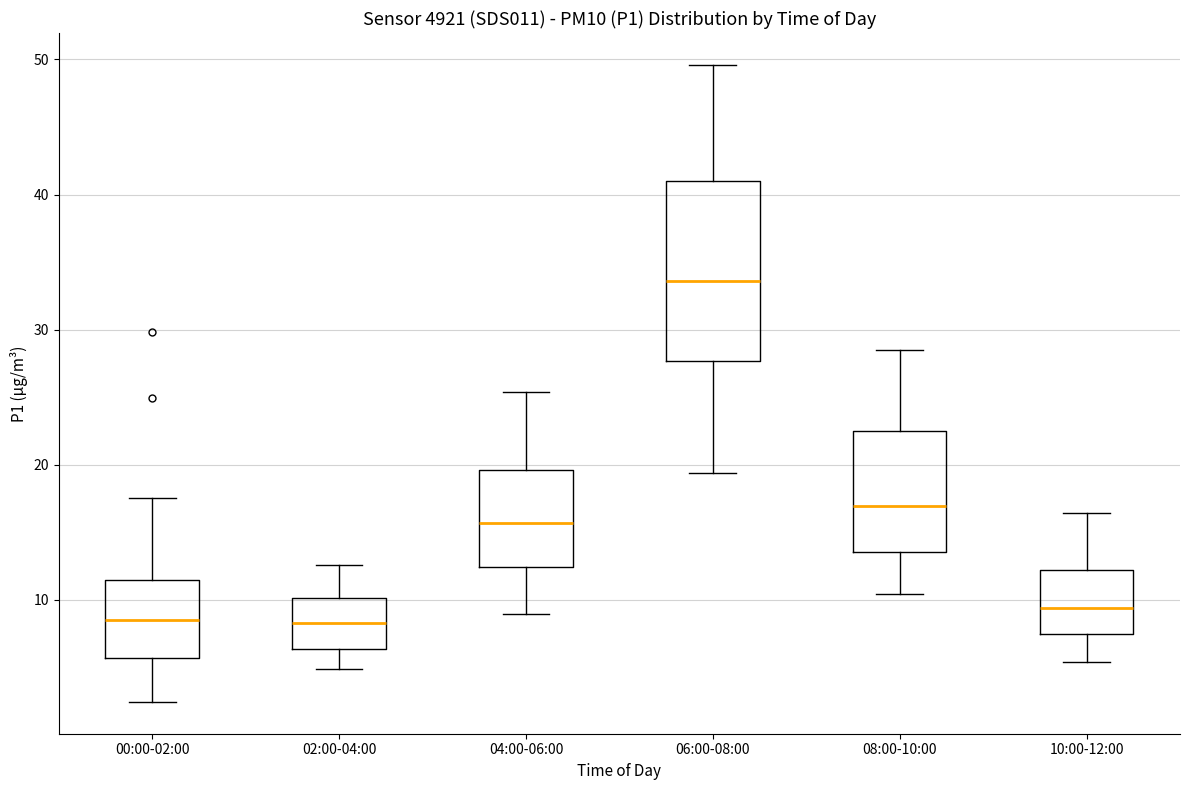

Where does the median line of the box for 02:00-04:00 sit on the y-axis? The values are not printed on the chart, so give them approximately, as read against the axis.

8